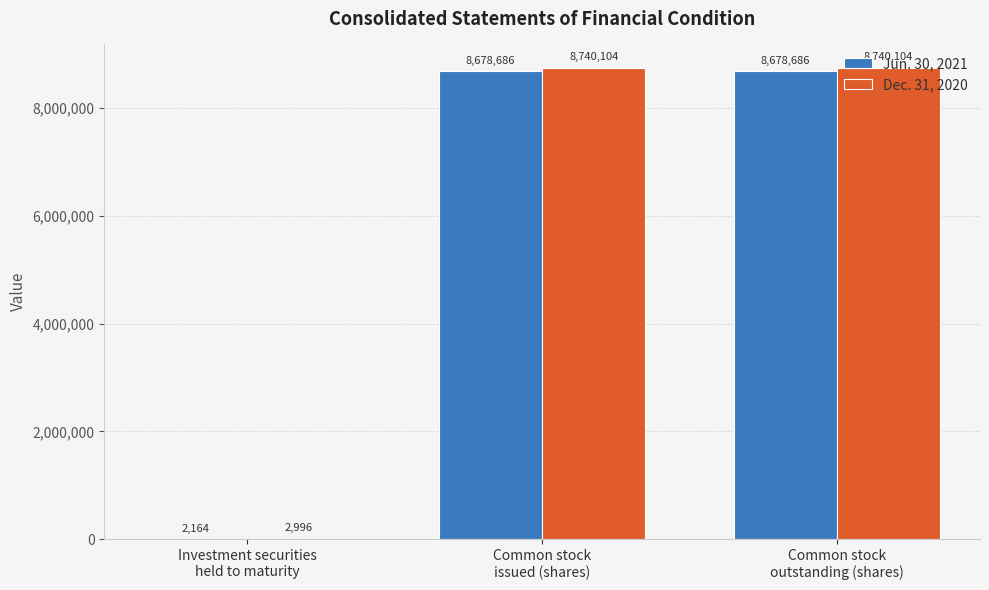

Between Investment securities
held to maturity and Common stock
outstanding (shares), which series saw the biggest shift?

Dec. 31, 2020